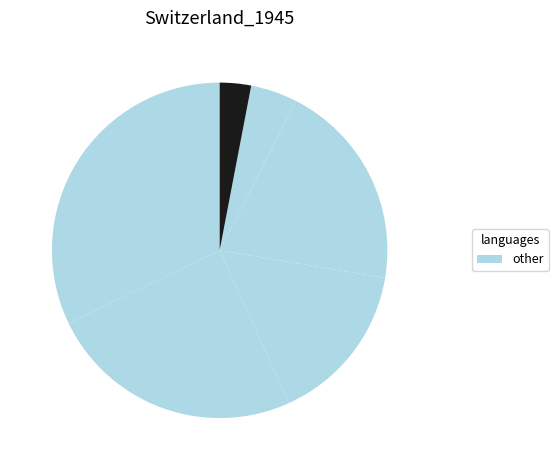

What is the smallest slice in the pie chart?

Not applicable